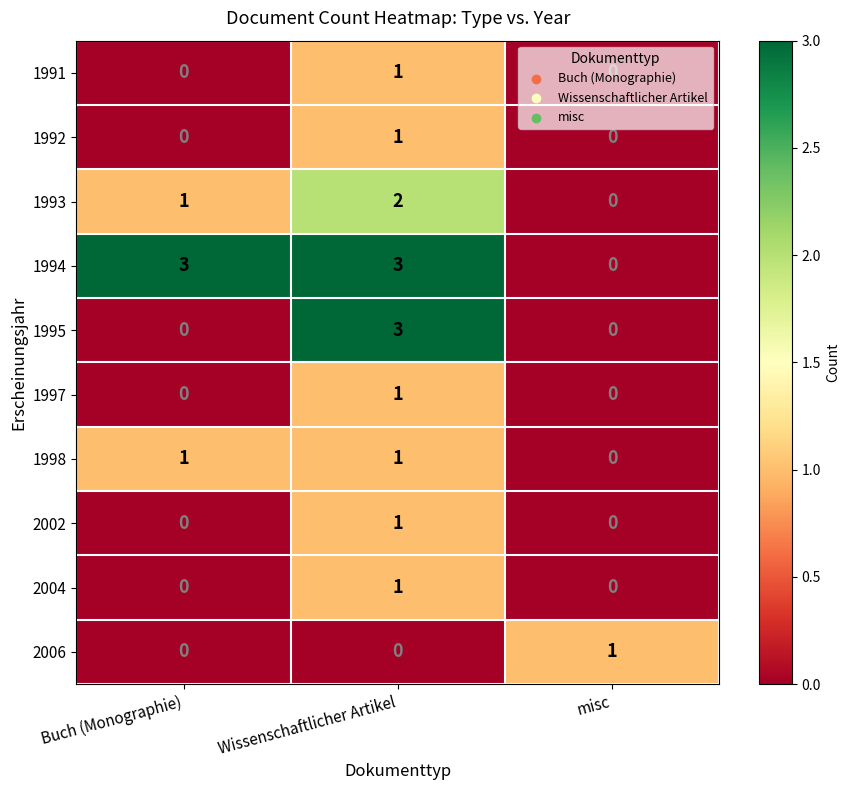

Is it true that 1991 equals 0 at Buch (Monographie)?

True